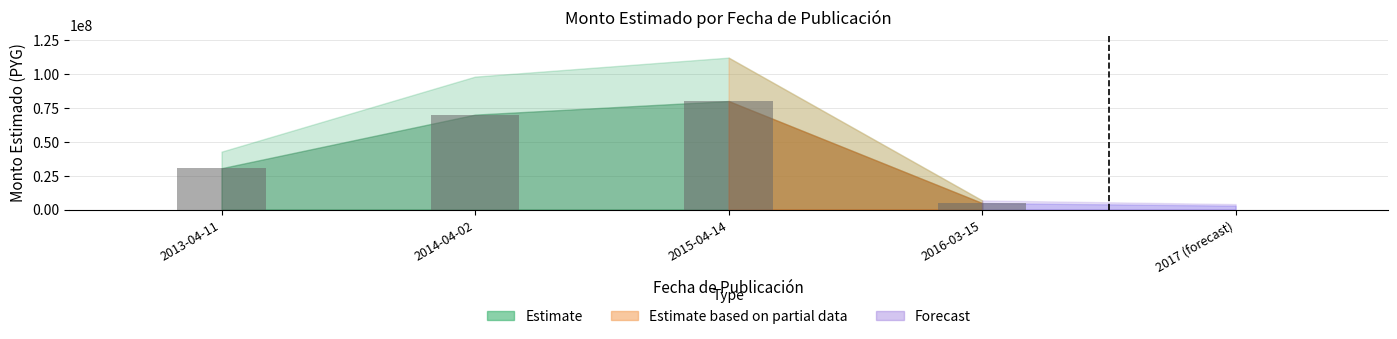

Reading right to left, extract all data points from this chart.

4830000	80000000	70000000	30500000